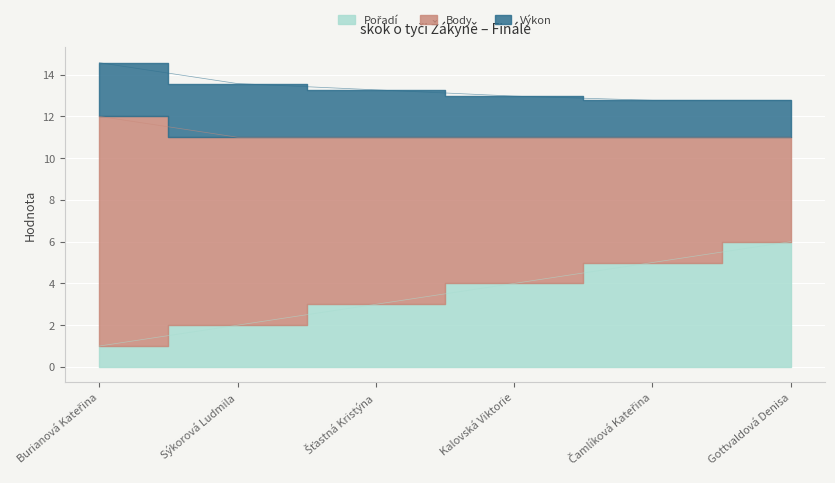

How many lines are shown in the chart?

3